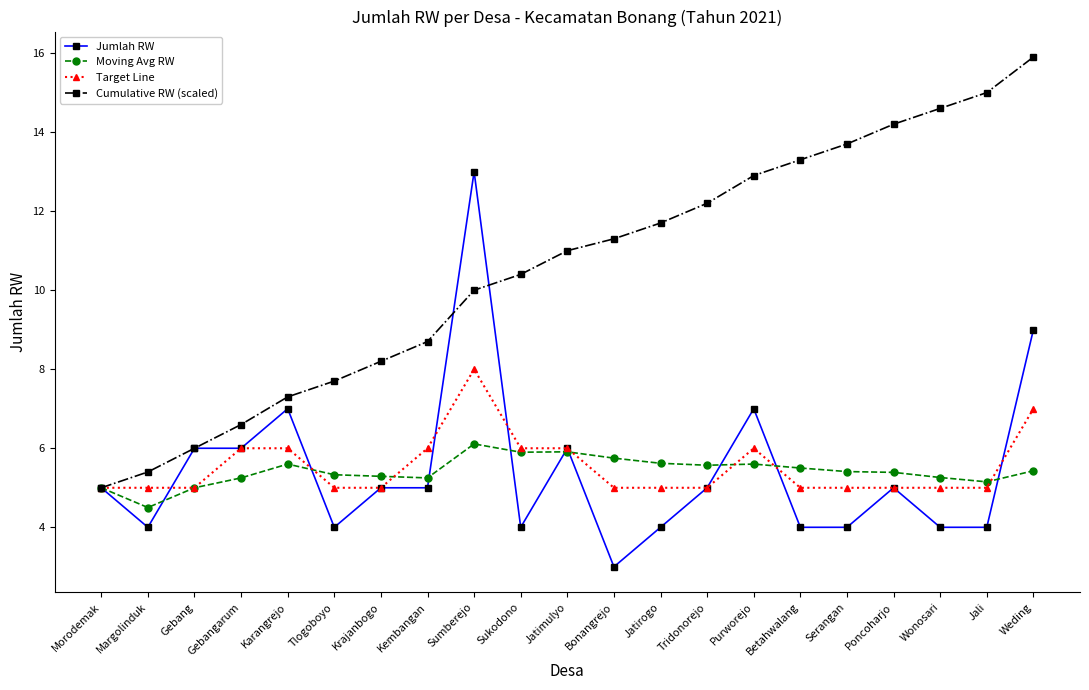

What are all the series names shown in the legend?

Jumlah RW, Moving Avg RW, Target Line, Cumulative RW (scaled)